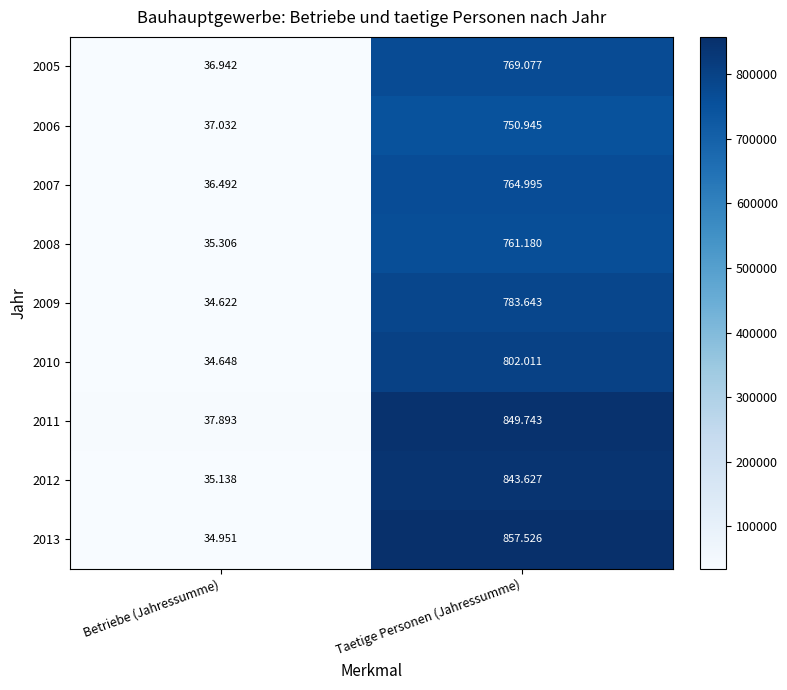

How many distinct data groups are displayed?

9